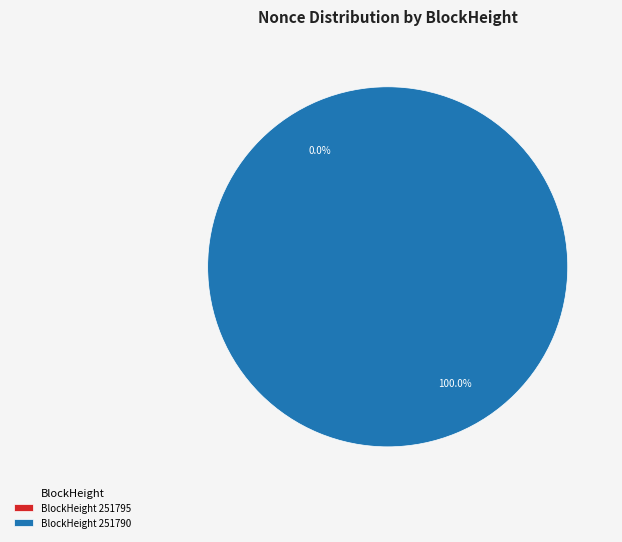

To the nearest percent, what is the difference between the largest and smallest slice percentages?

100%